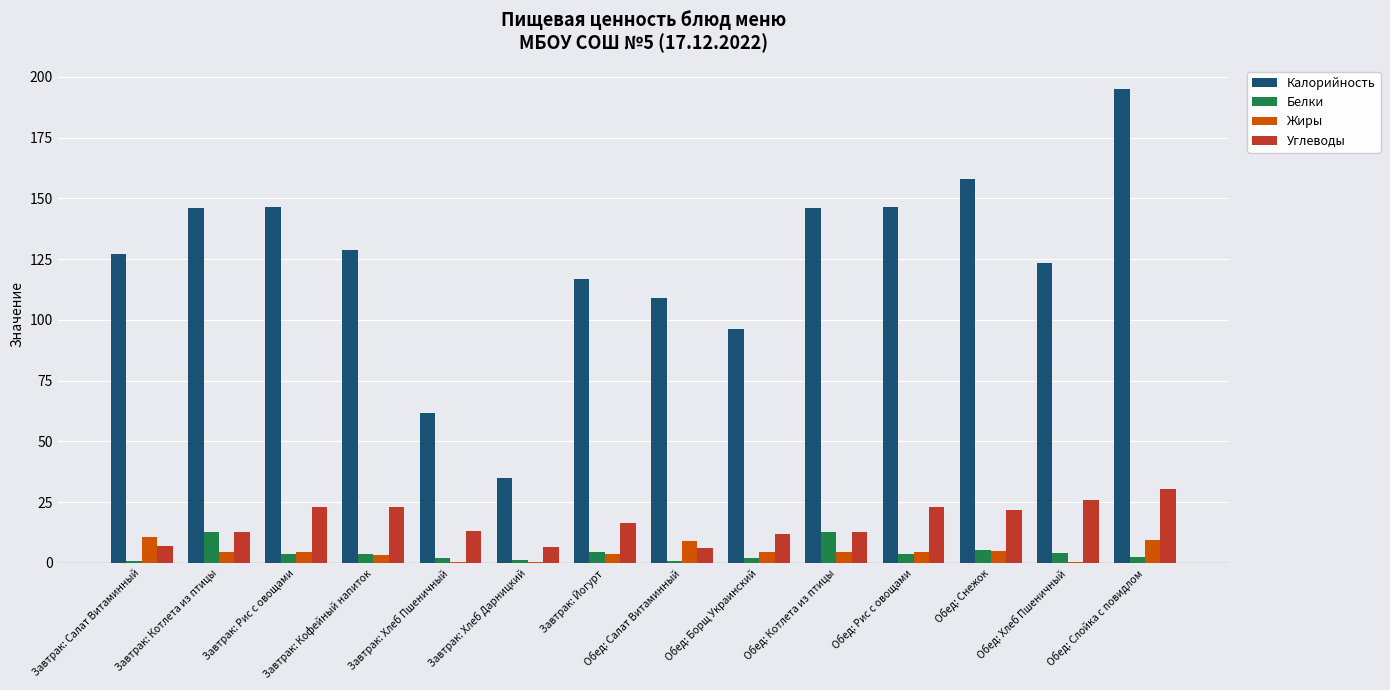

What is the sum of all Калорийность values?

1736.6